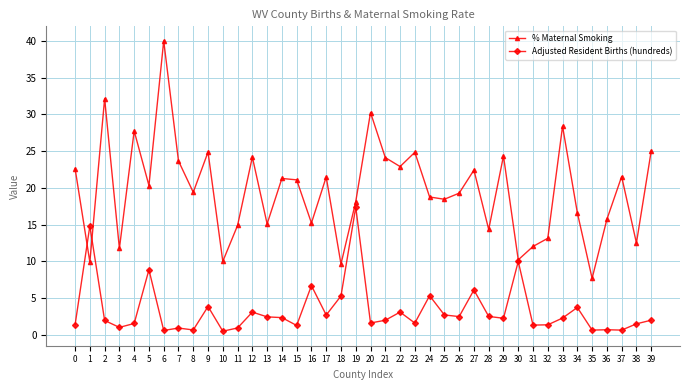

Where is the first local maximum for % Maternal Smoking?

2